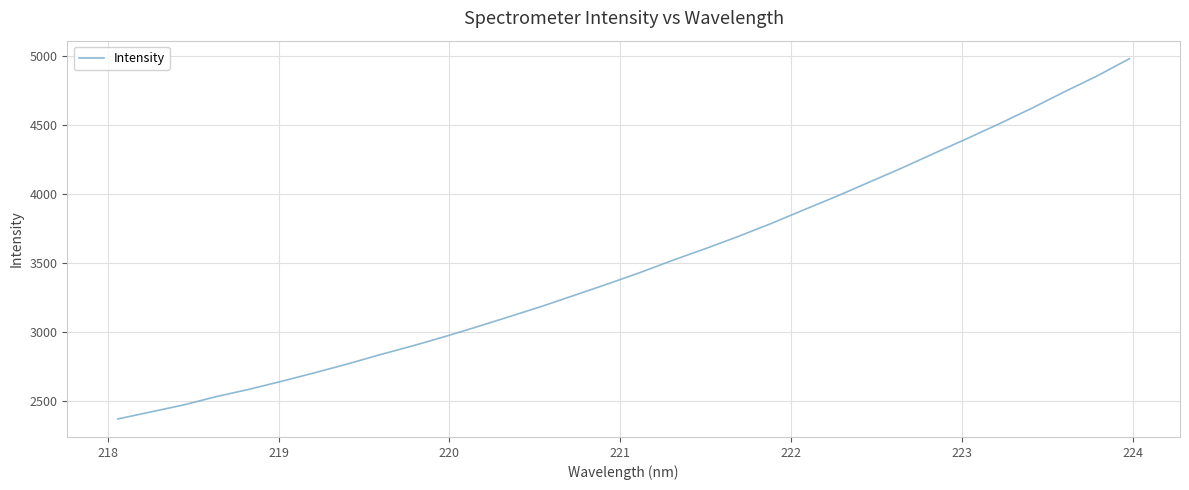

How many lines are shown in the chart?

1